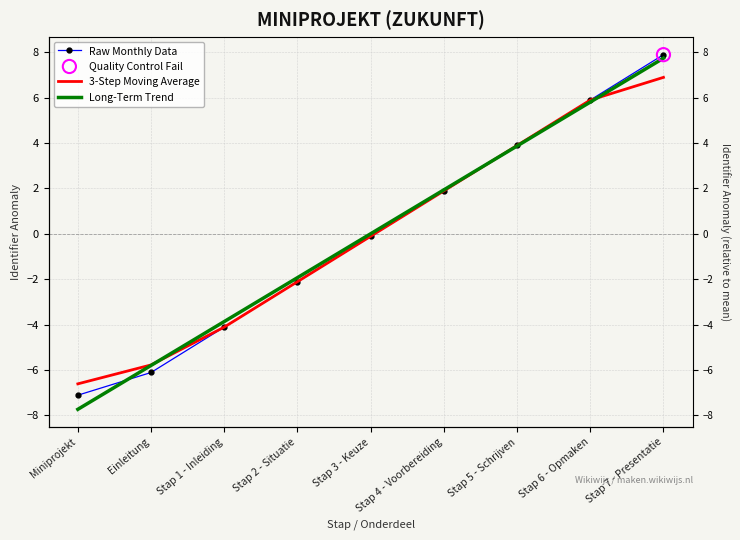

What is the total value across all series at Stap 4 - Voorbereiding?

5.7